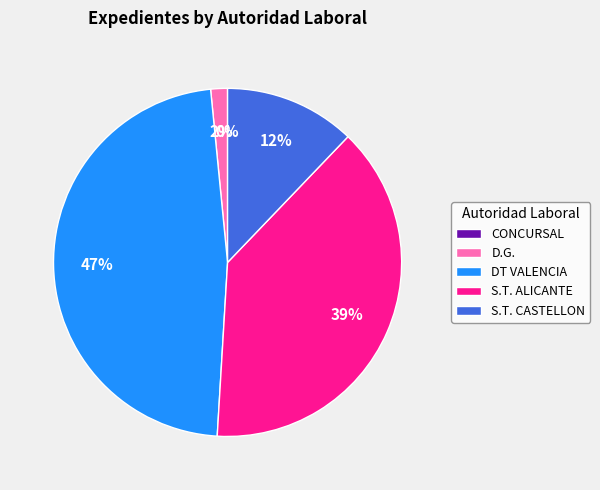

True or false: S.T. ALICANTE accounts for 54% of the total.

False